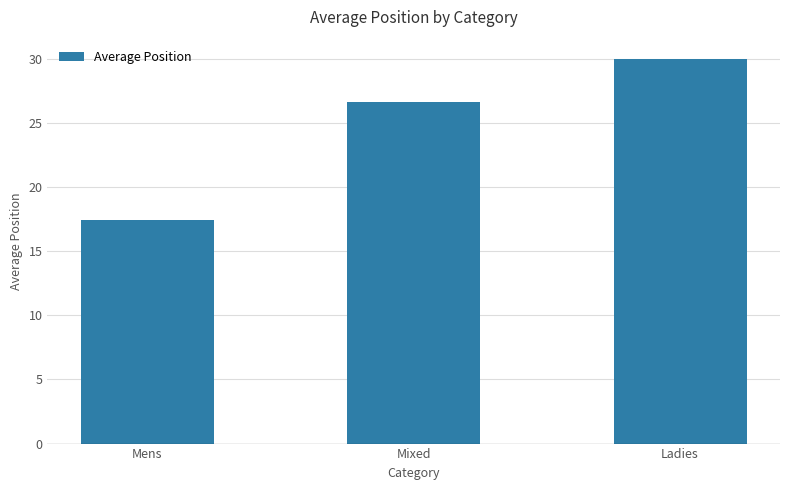

List the labels in order of value, largest first.

Ladies, Mixed, Mens